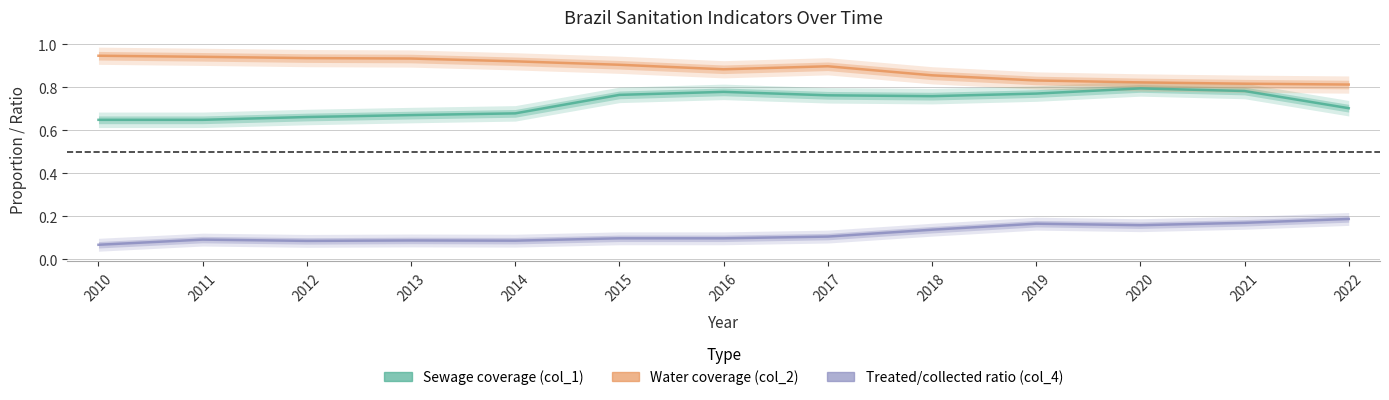

What are all the series names shown in the legend?

Sewage coverage (col_1), Water coverage (col_2), Treated/collected ratio (col_4)